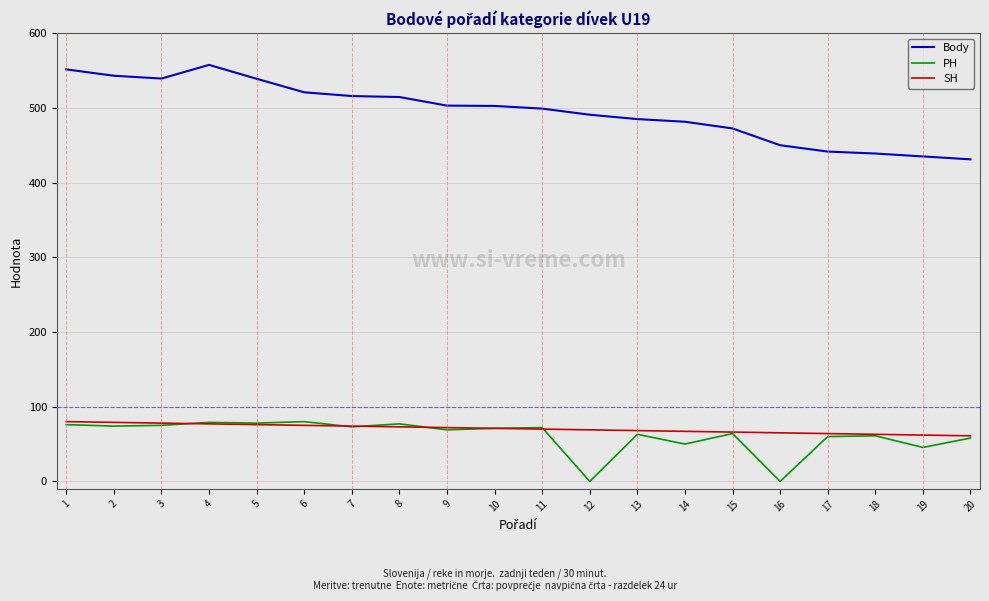

What is the greatest value displayed?

557.4